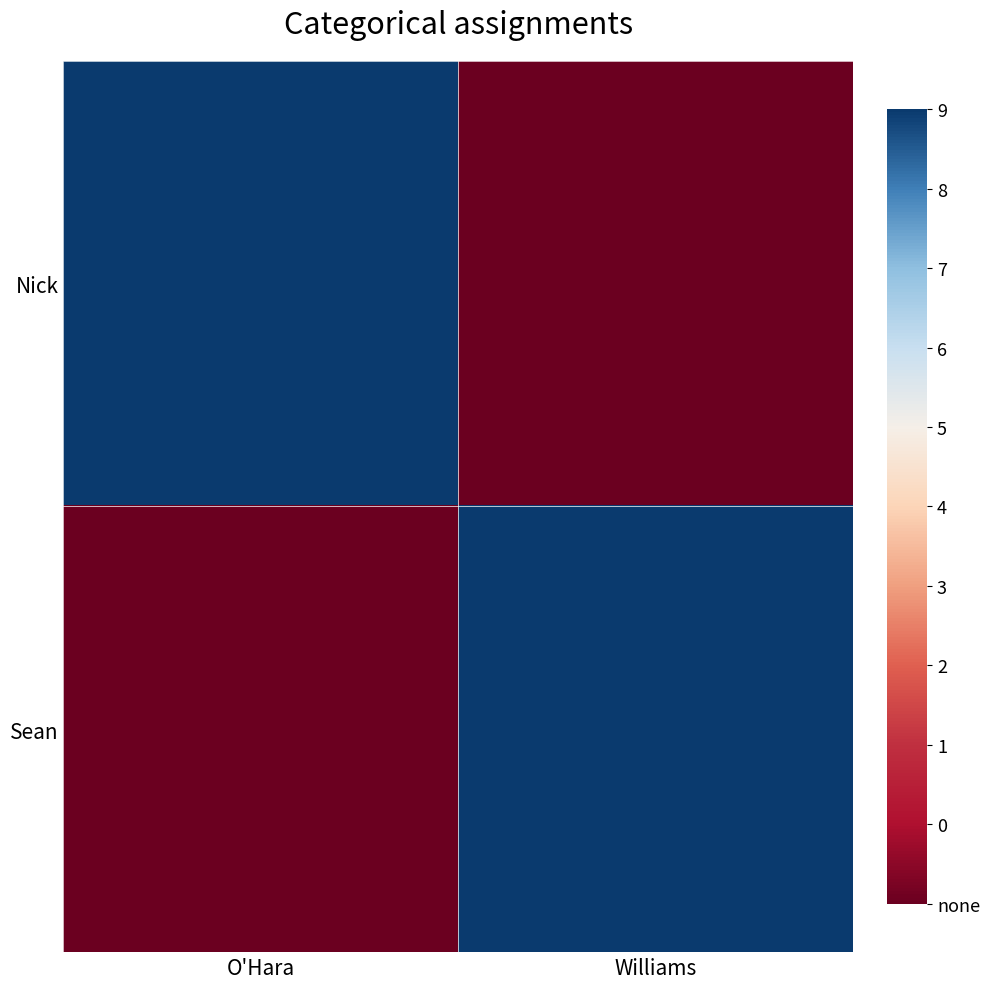

At which category is the sum across all series the highest?

O'Hara